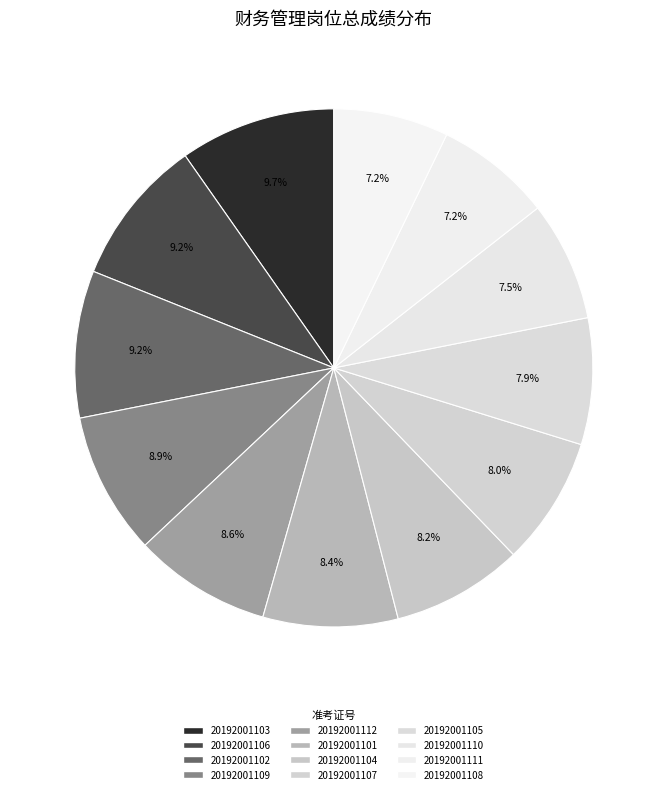

To the nearest percent, what portion does 20192001108 represent?

7%